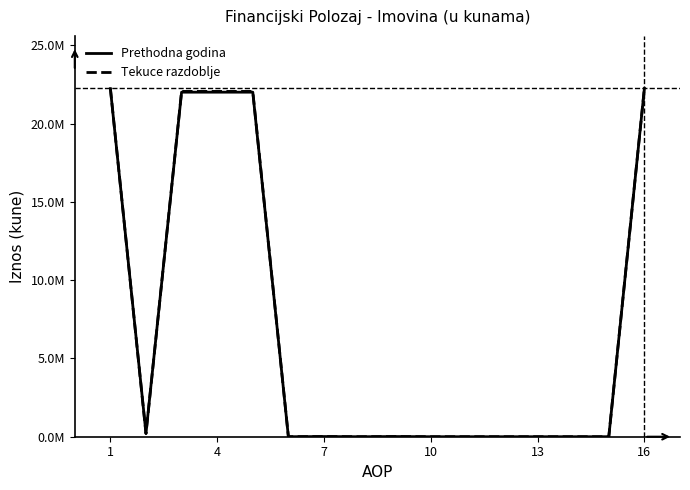

Is this an area chart (filled region under the line)?

No